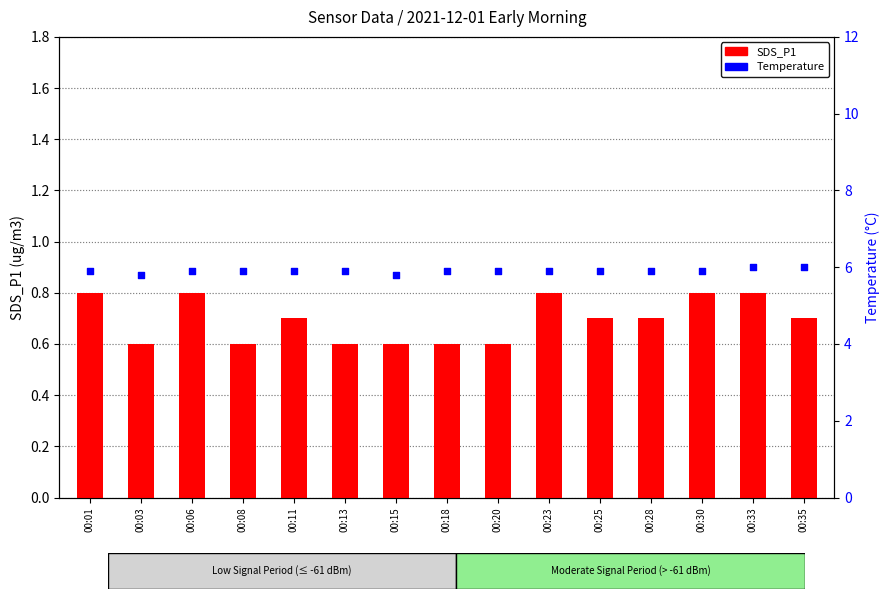

What is the total value across all series at 00:01?

6.7